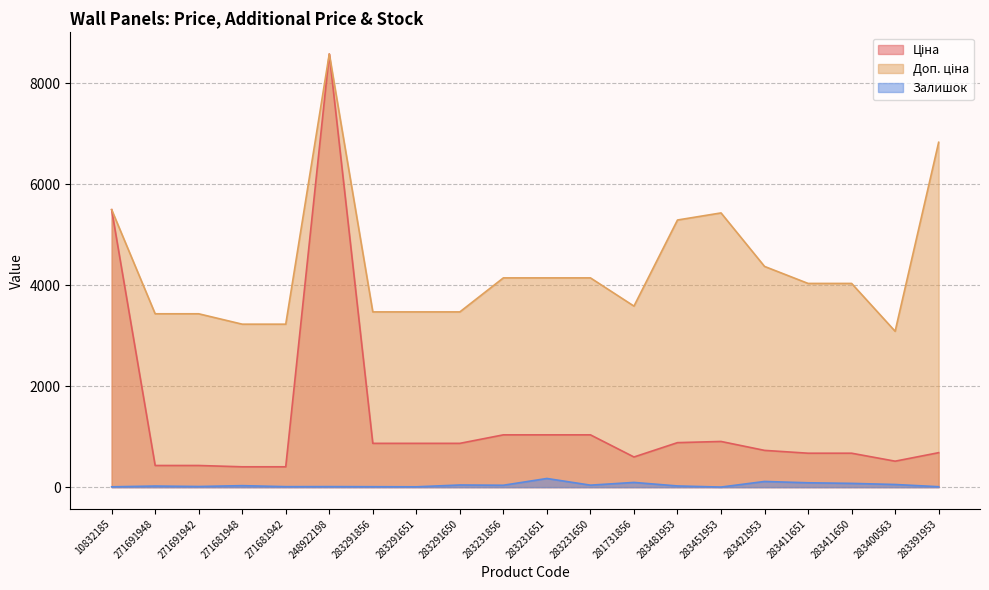

Where is Доп. ціна nearest to the value 5834?

10832185